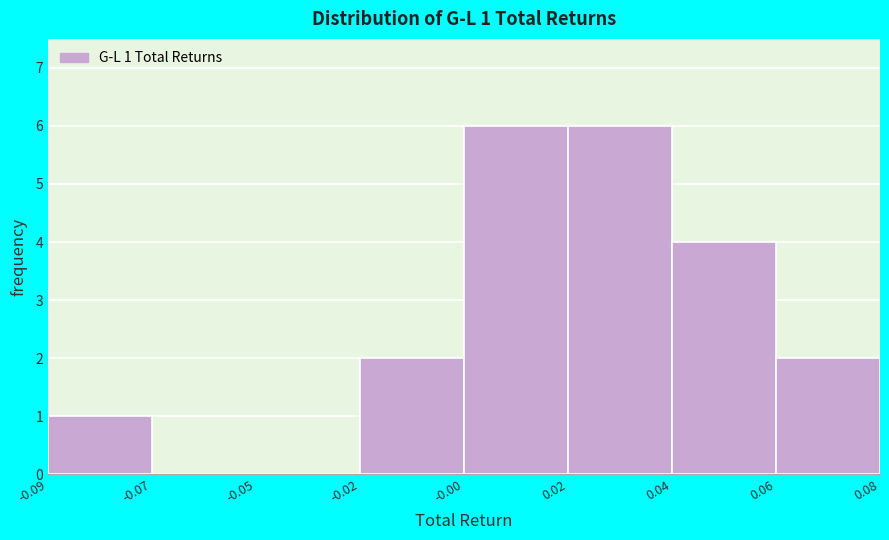

Reading right to left, what are all the values shown in this chart?

0.06=2	0.04=4	0.02=6	-0.00=6	-0.02=2	-0.05=0	-0.07=0	-0.09=1